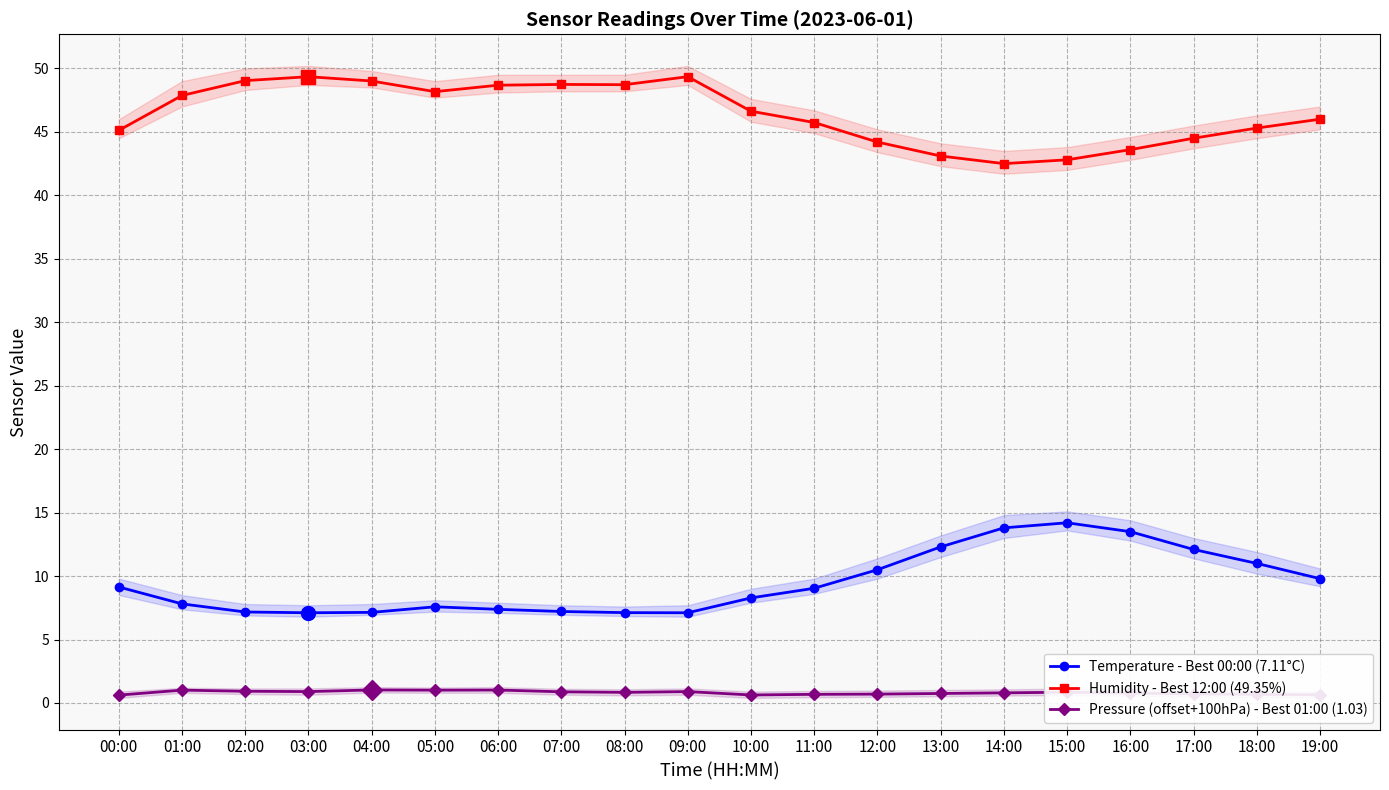

In Pressure (offset+100hPa) - Best 01:00 (1.03), how many points are lower than both neighbors (excluding endpoints)?

4